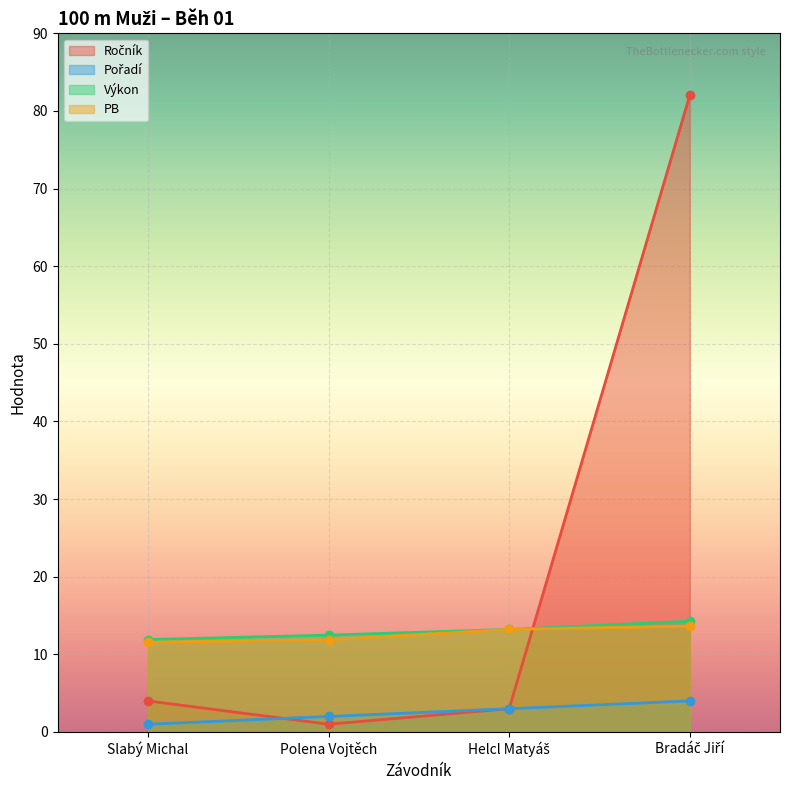

Which series has the widest spread of values?

Ročník